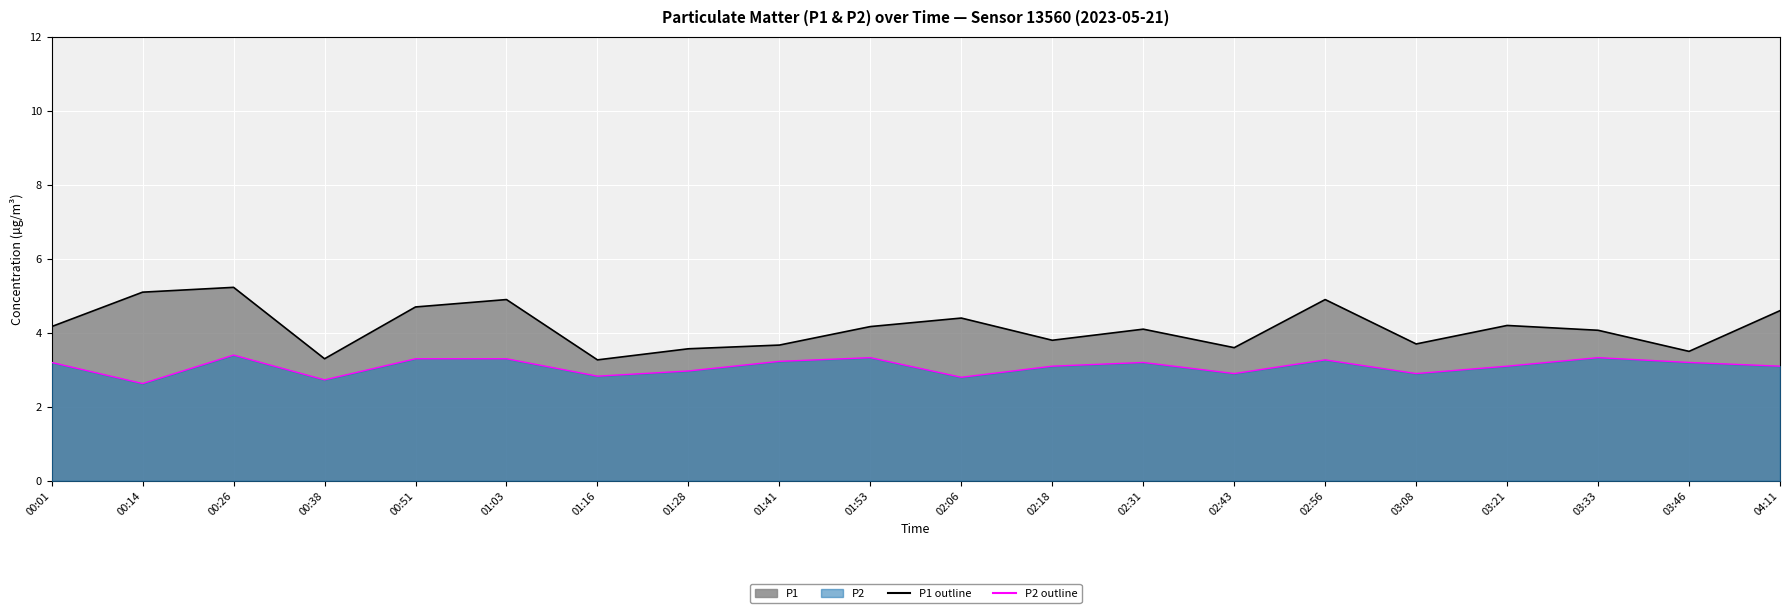

How many data points does each series have?

20